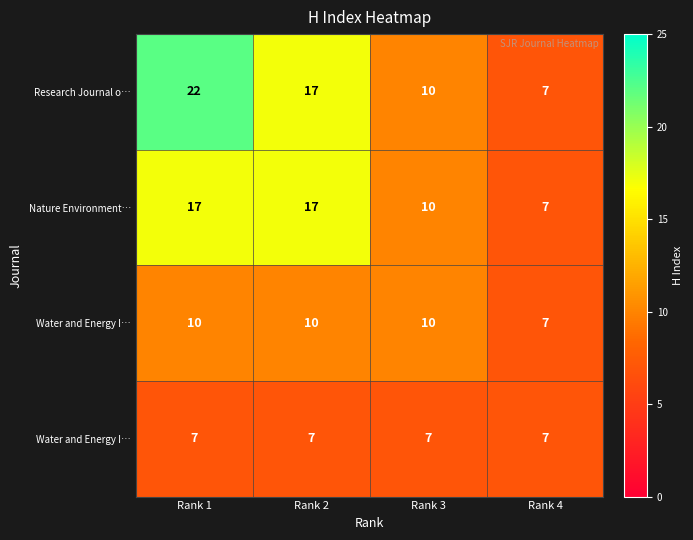

How many distinct data groups are displayed?

4